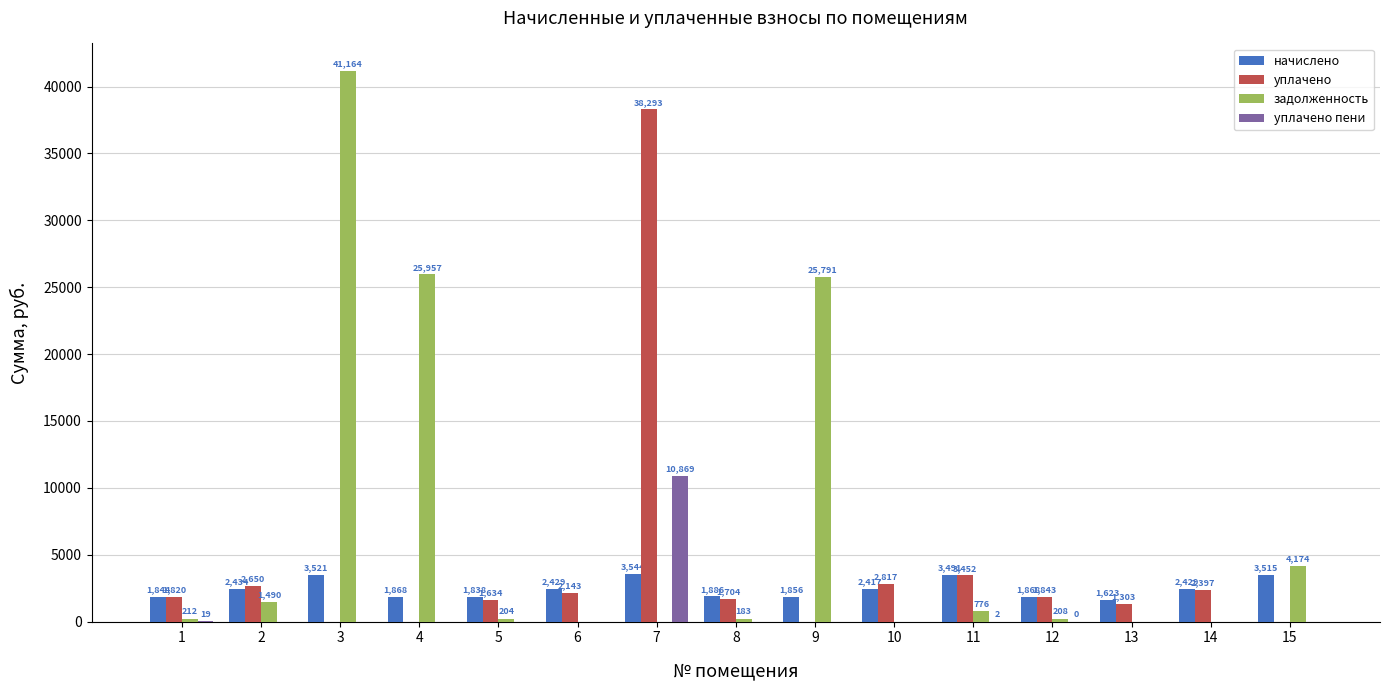

What is the difference between the начислено values at 2 and 11?

1056.2